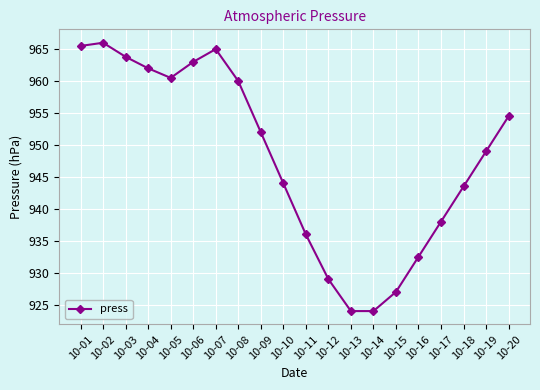

True or false: there are more than 0 points higher than both neighbors.

True